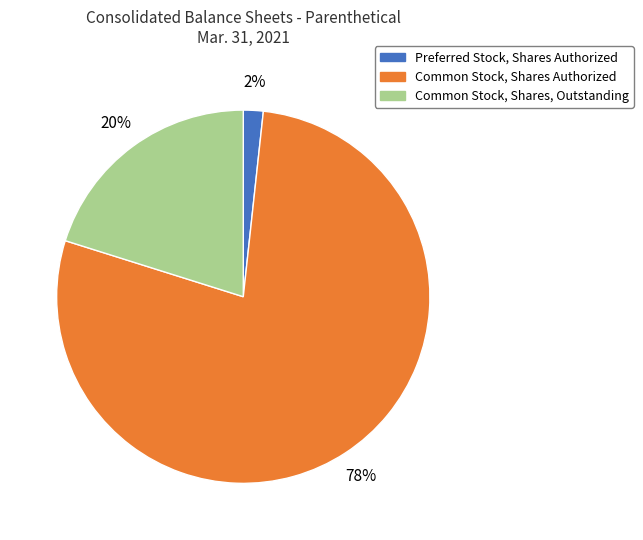

To the nearest percent, what percentage of the pie is Common Stock, Shares Authorized?

78%